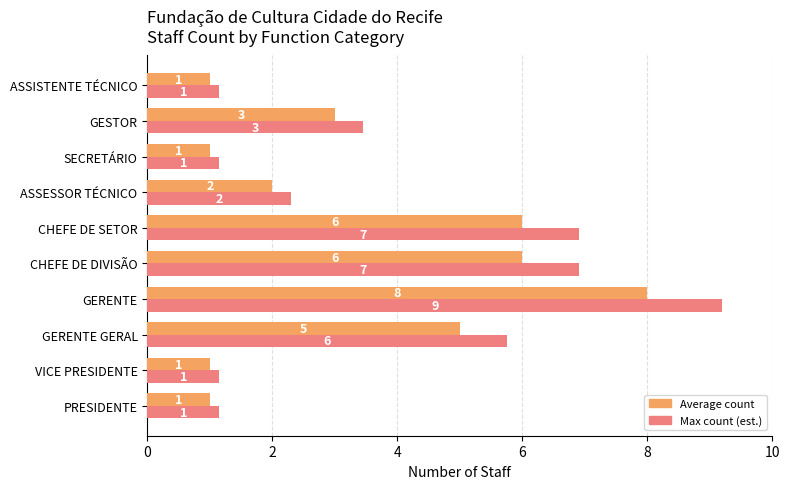

Between CHEFE DE DIVISÃO and ASSESSOR TÉCNICO, which series saw the biggest shift?

Max count (est.)